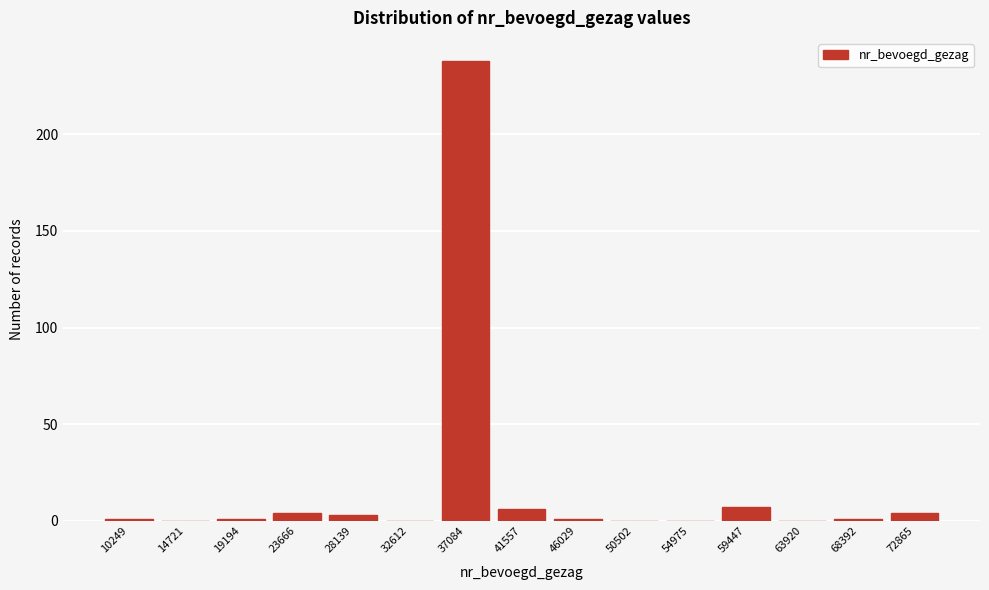

Reading left to right, list all the values displayed in this chart.

10249=1	14721=0	19194=1	23666=4	28139=3	32612=0	37084=238	41557=6	46029=1	50502=0	54975=0	59447=7	63920=0	68392=1	72865=4